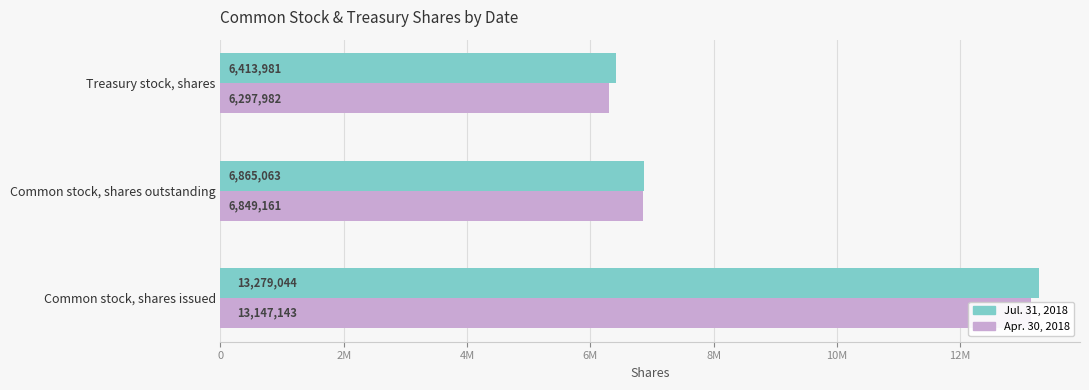

What is the minimum value shown in the chart?

6297982